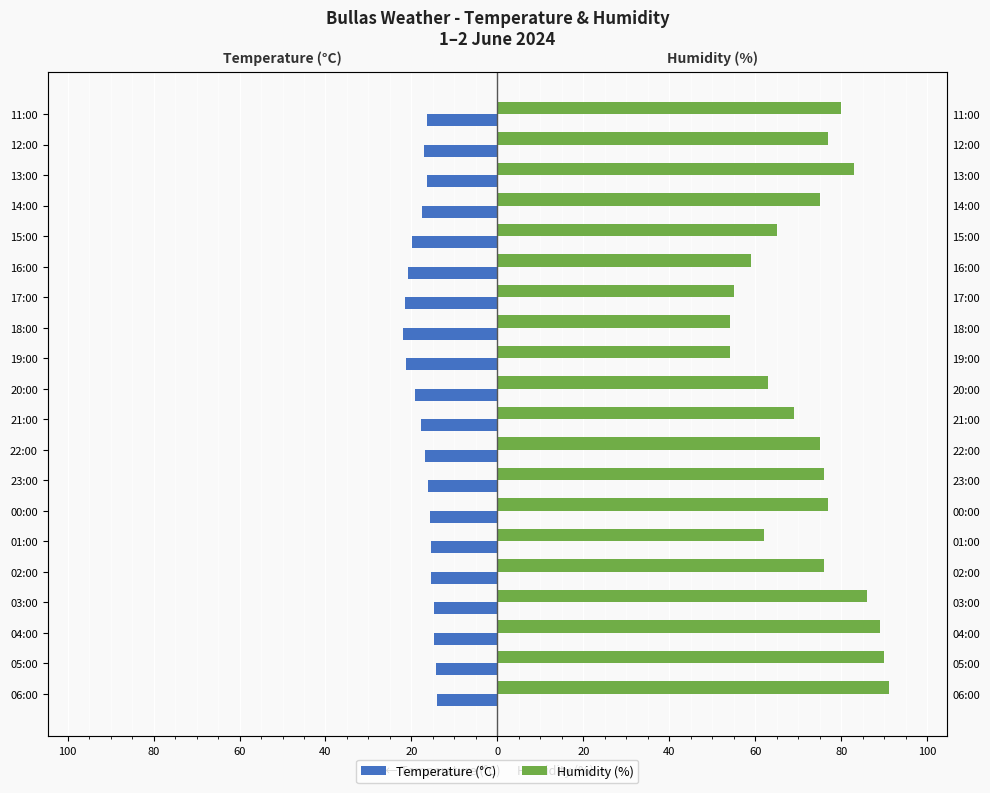

What is the difference between the maximum and second lowest values in the Humidity (%) series?

37.0